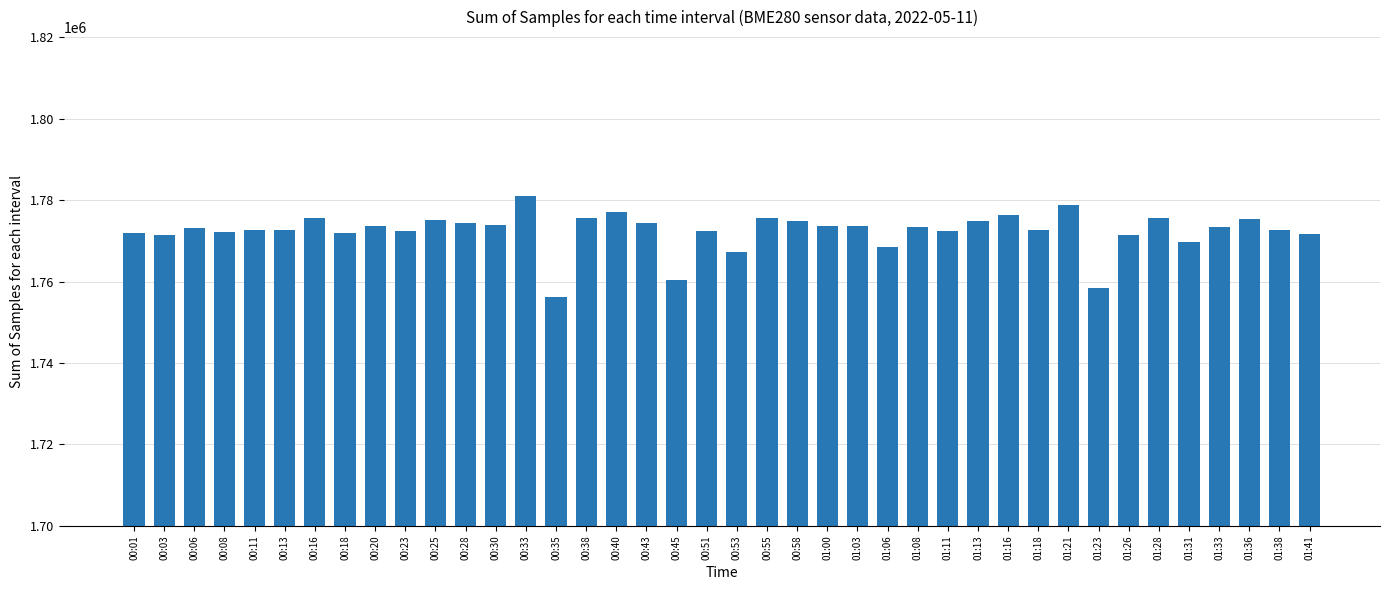

What is the ratio of the value at 01:03 to the value at 00:08?

1.0